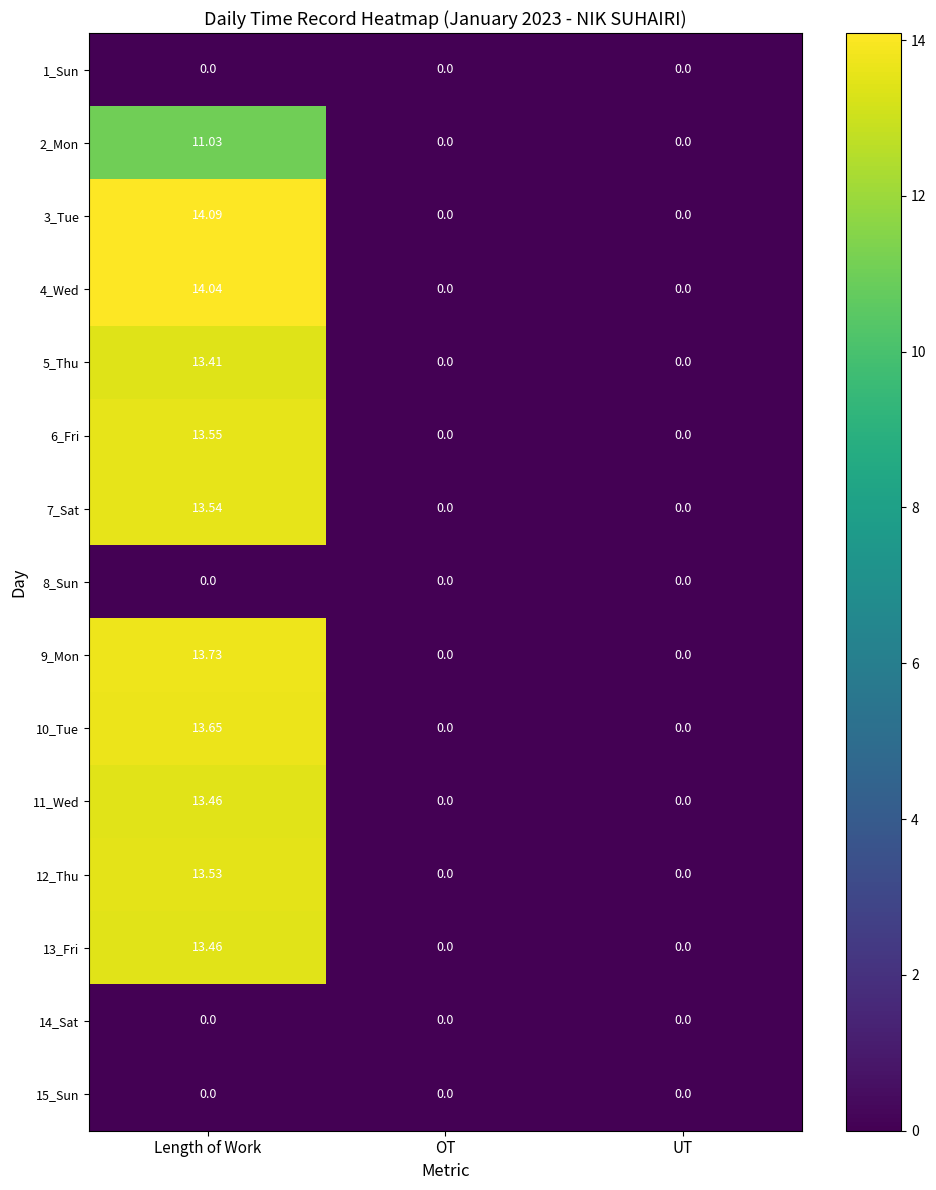

Is the value of 11_Wed at Length of Work greater than the value of 5_Thu at Length of Work?

Yes